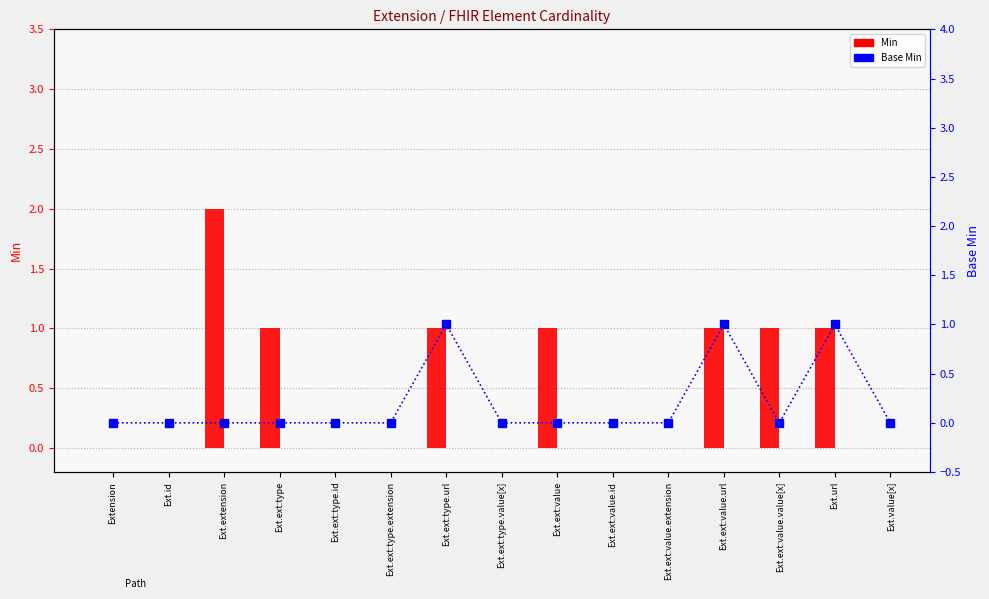

Are the bars grouped side by side (vs. stacked)?

Yes